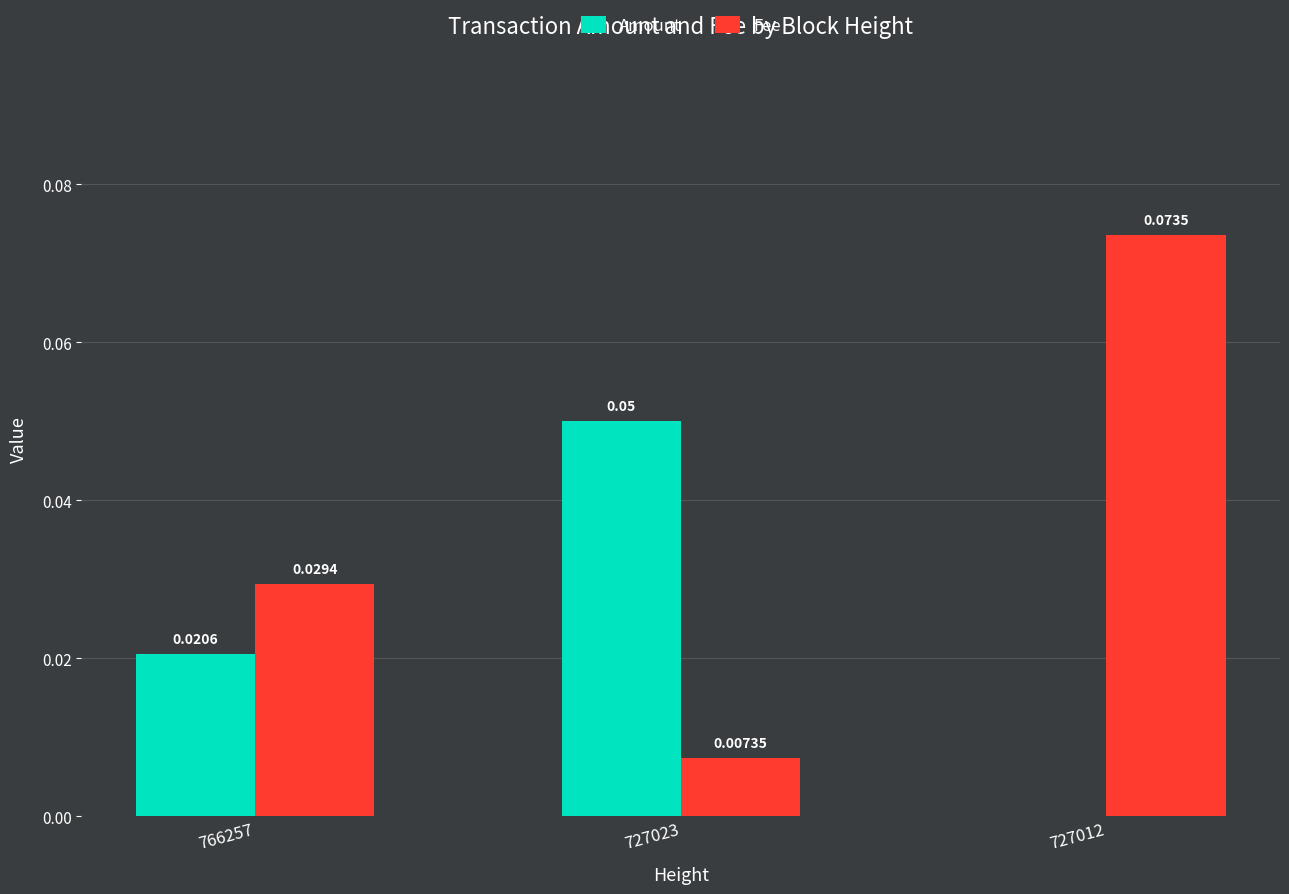

Is the value of Fee at 727012 greater than the value of Amount at 766257?

Yes